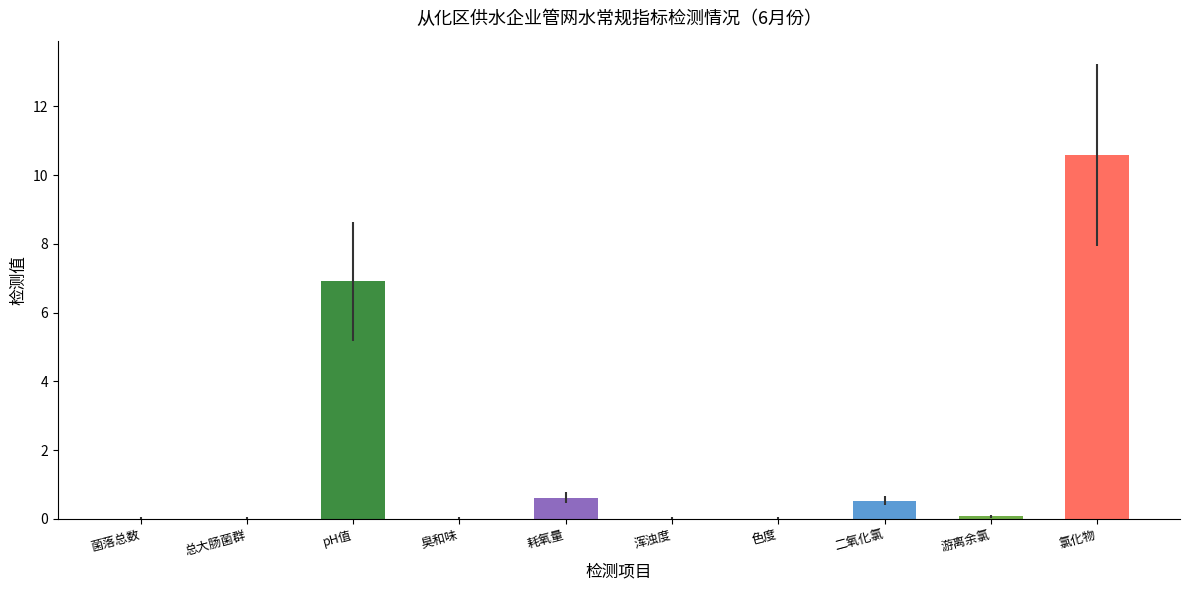

Which has a higher value, 氯化物 or 游离余氯?

氯化物